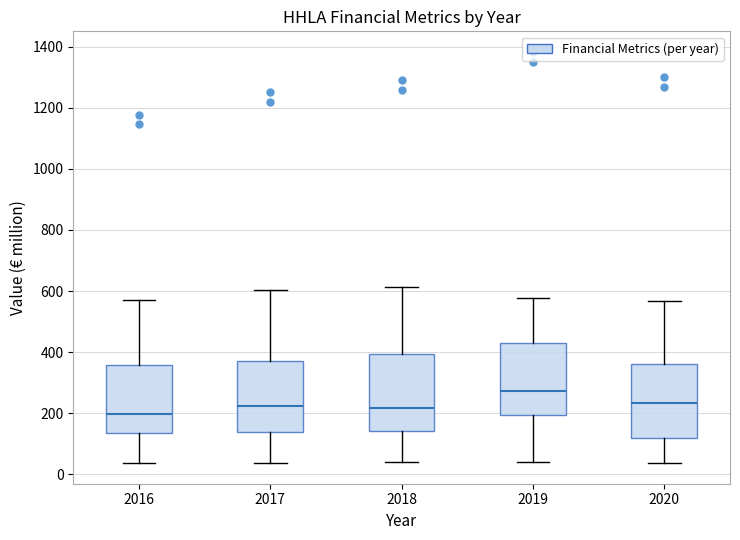

Reading left to right, read every box against the y-axis: the position of its median line, the range the box covers, and the ends of its whiskers. The values are not printed on the chart, so give them approximately, as read against the axis.

2016: median 200, box 140 to 360, whiskers 40 to 580
2017: median 220, box 140 to 380, whiskers 40 to 600
2018: median 220, box 140 to 400, whiskers 40 to 620
2019: median 280, box 200 to 440, whiskers 40 to 580
2020: median 240, box 120 to 360, whiskers 40 to 560